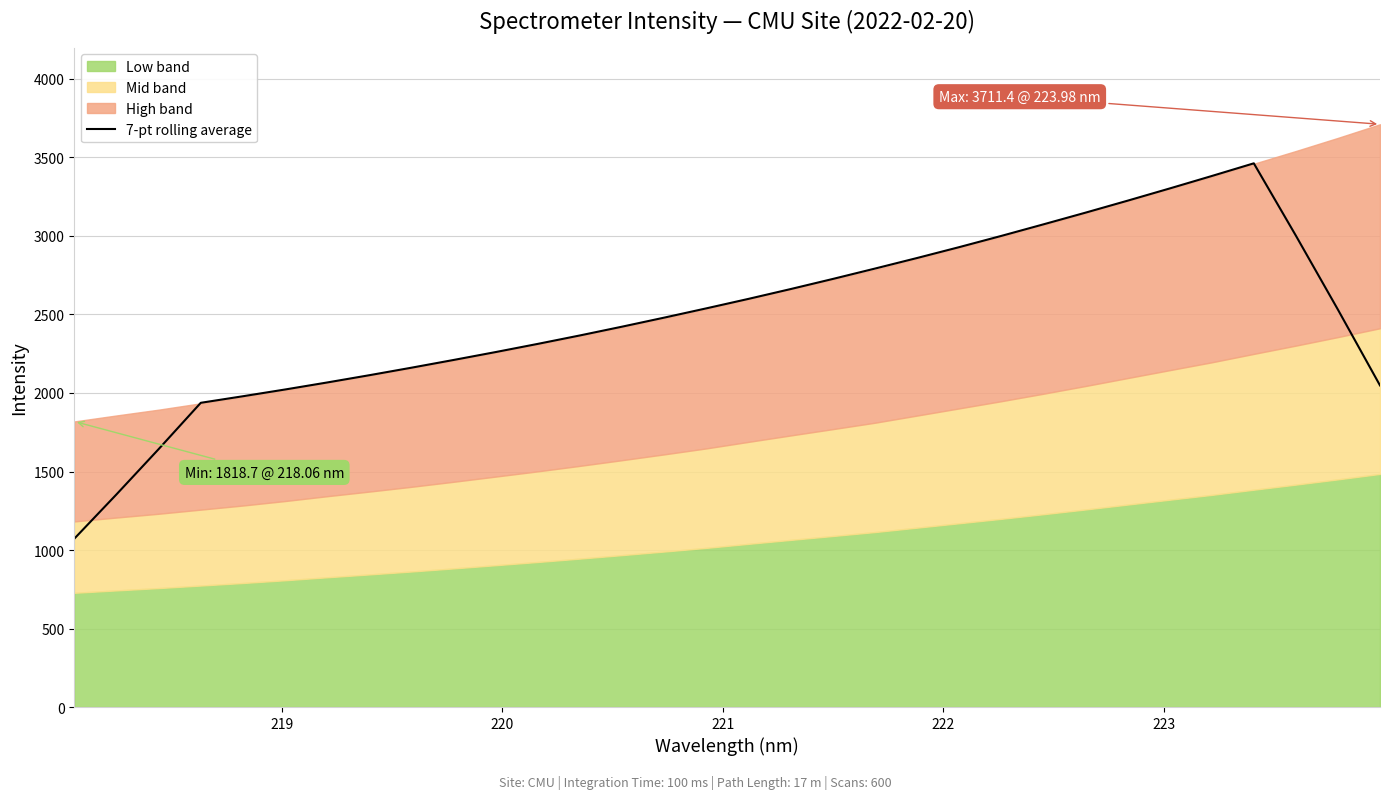

What is the lowest value of the 7-pt rolling average series?

1071.9